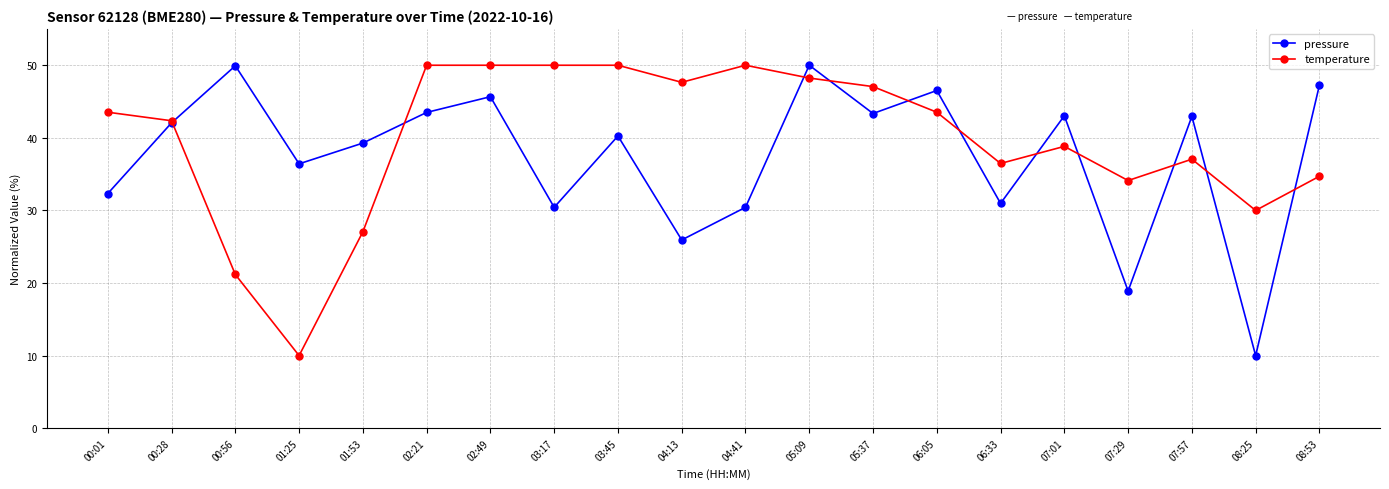

What is the total value across all series at 03:17?

80.4